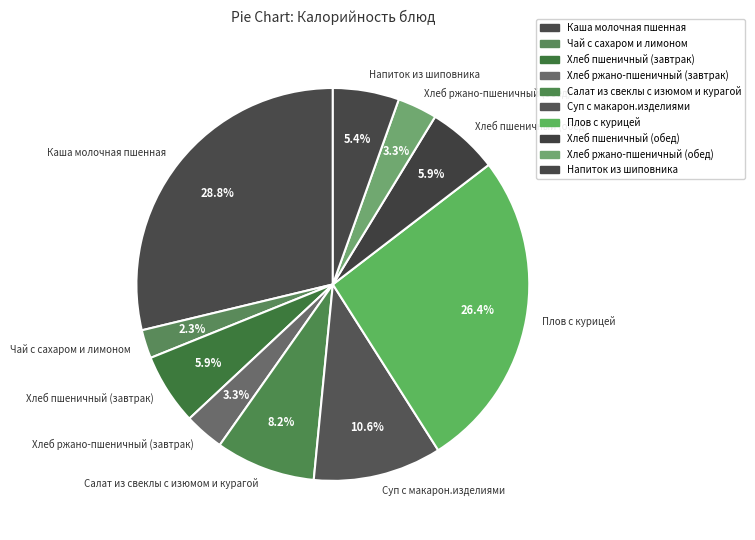

To the nearest percent, what is the average slice percentage?

10%